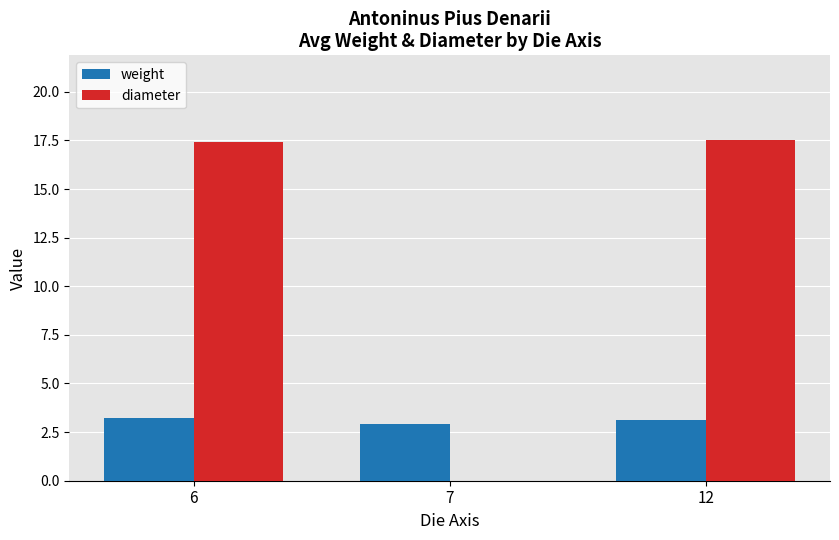

How many groups of bars are there?

3